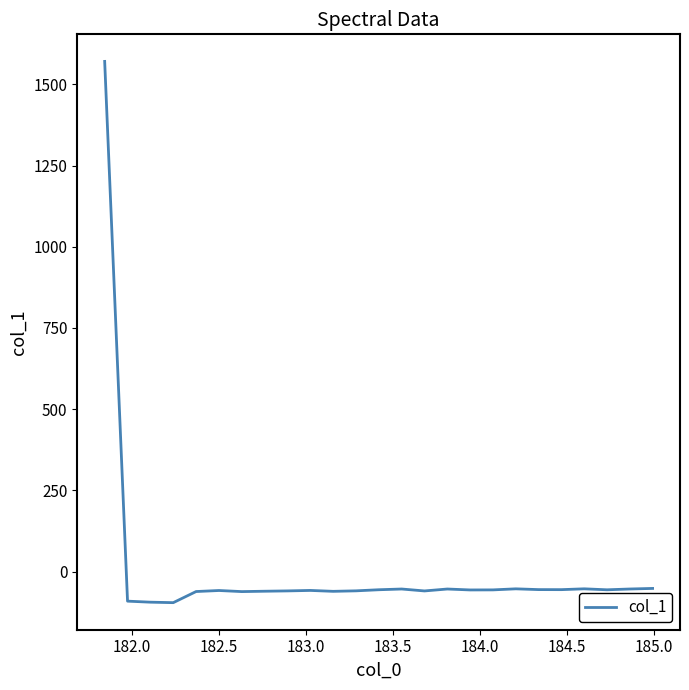

What is the difference between the maximum and minimum values?

1666.8